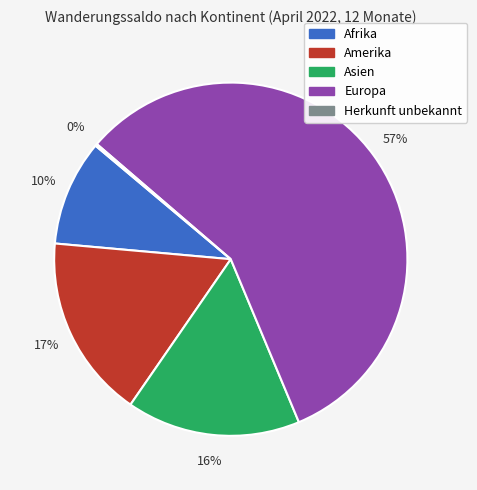

To the nearest percent, what is the difference between the largest and smallest slice percentages?

57%